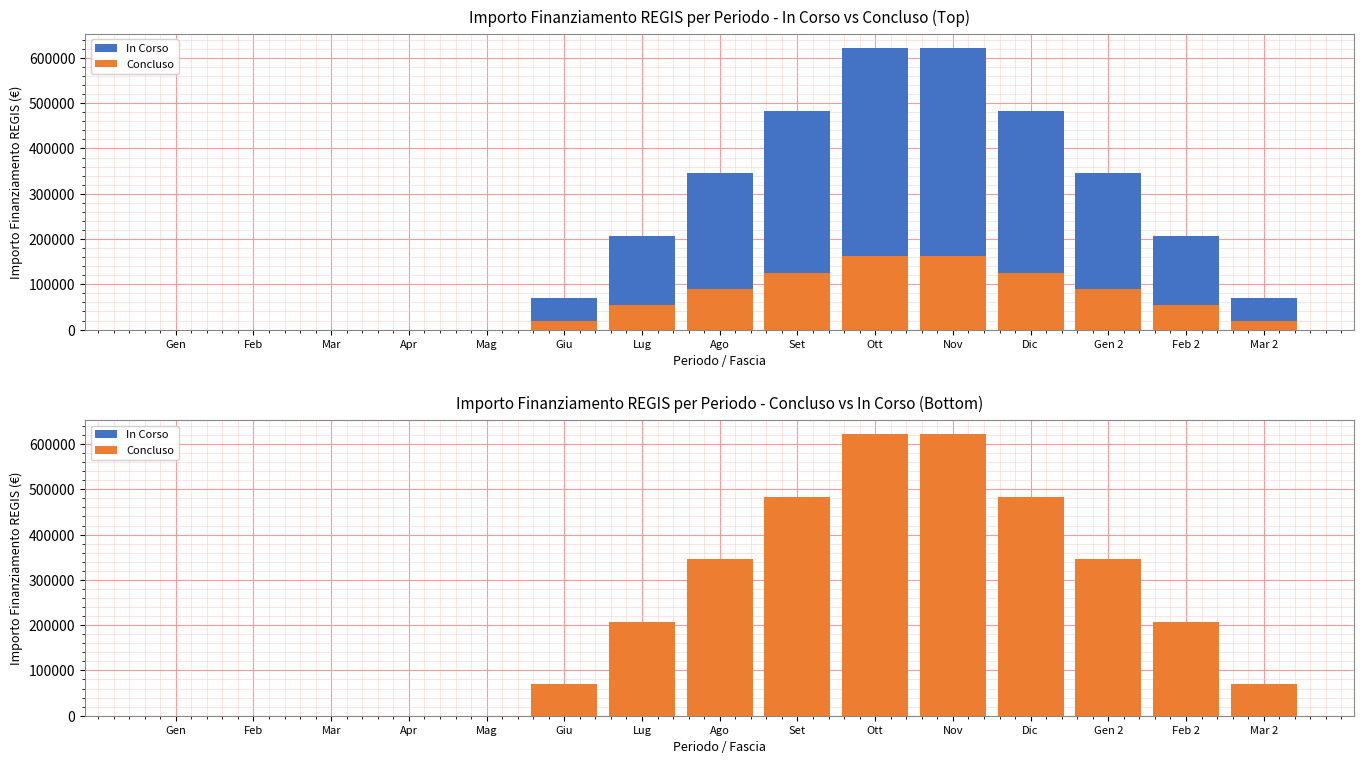

Reading left to right, extract all data points from this chart.

In Corso: 0	0	0	0	0	17976	53929	89882	125835	161788	161788	125835	89882	53929	17976
Concluso: 0	0	0	0	0	69099	207298	345497	483696	621895	621895	483696	345497	207298	69099